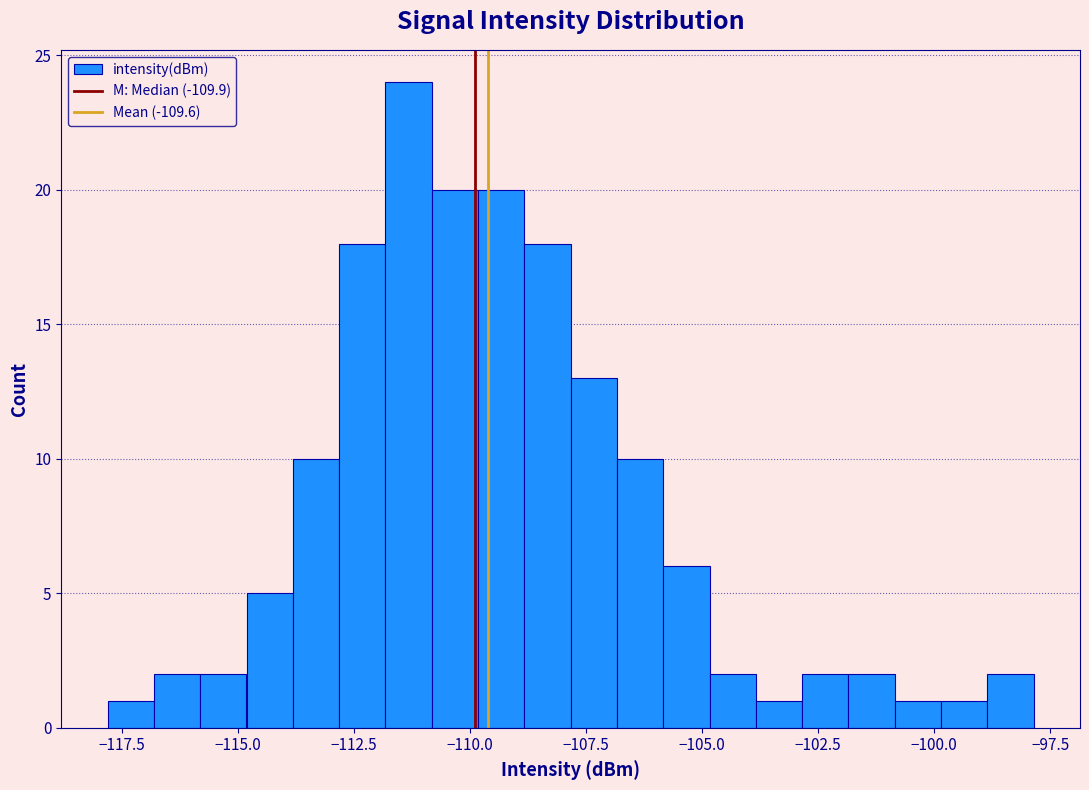

Around what value on the x-axis is the tallest bar? Give the approximate position of its centre, as read against the axis.

-111.5